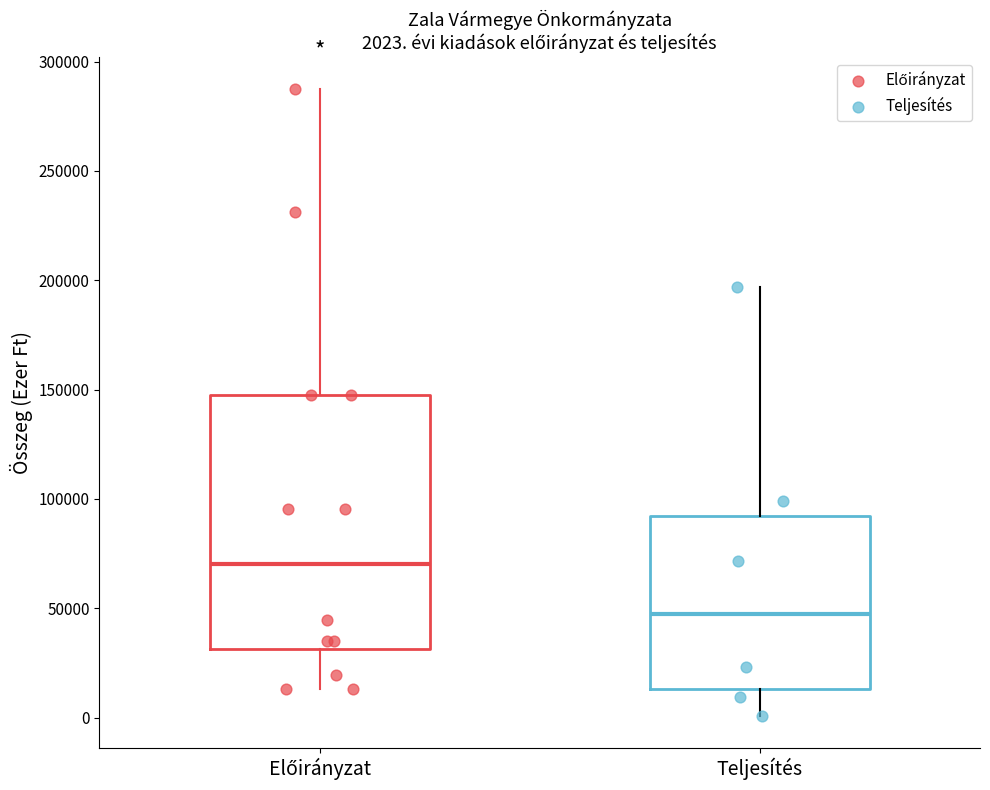

Comparing the boxes themselves (not the whiskers), which one is the tallest?

Előirányzat